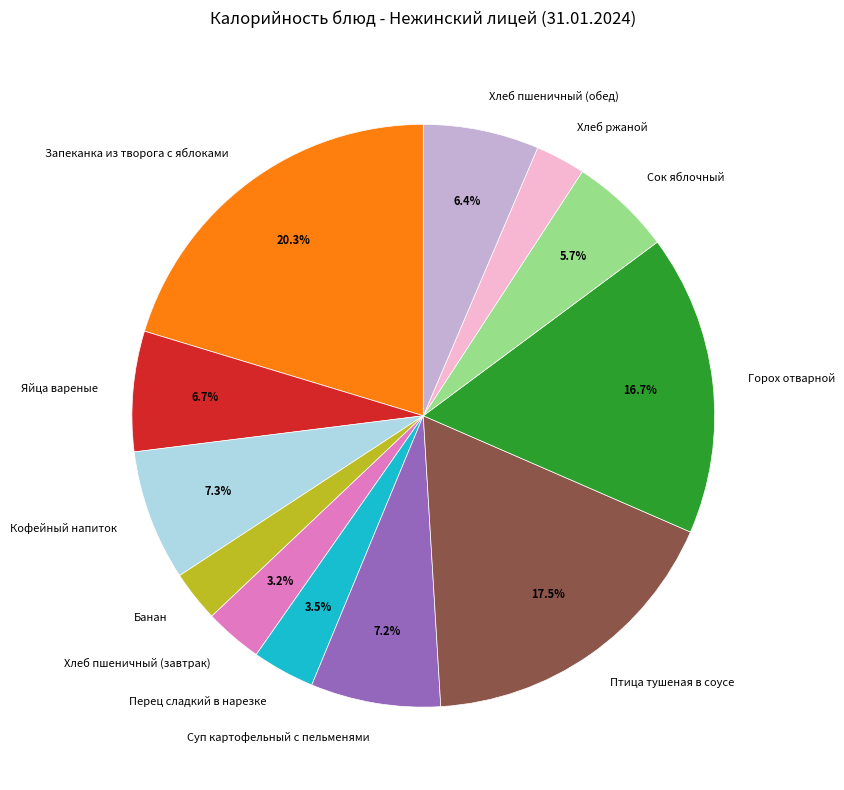

Which slice is the largest?

Запеканка из творога с яблоками